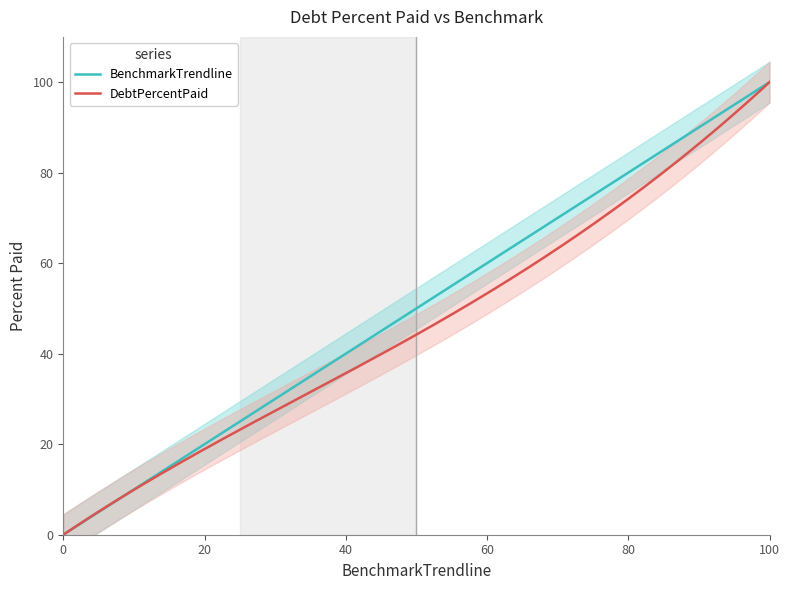

Which has a higher value, Q2 or Q3?

Q3